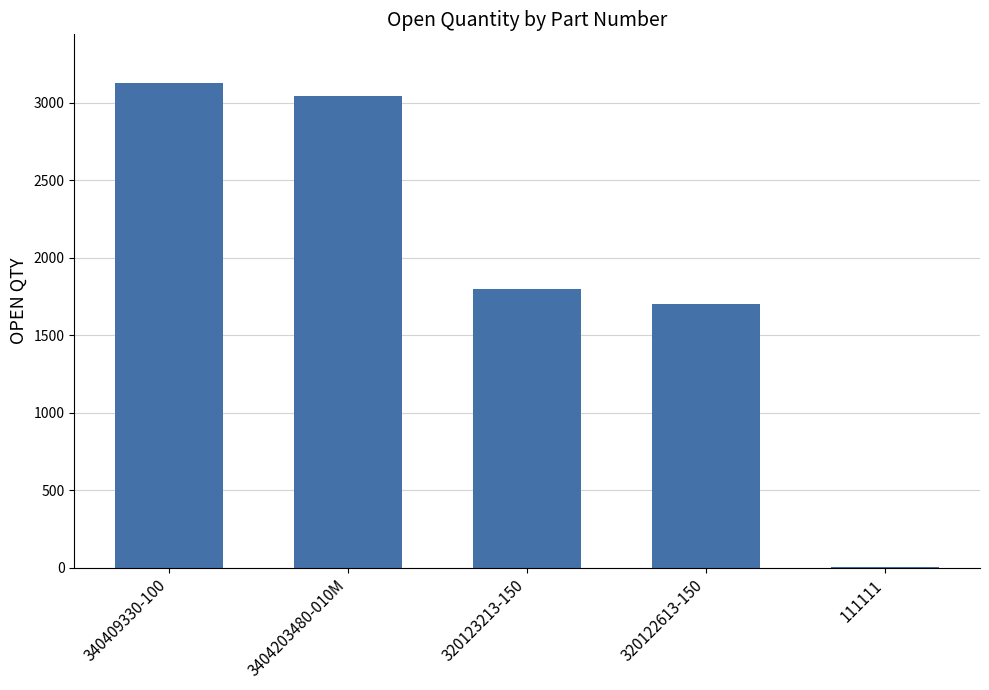

Which has a higher value, 340409330-100 or 320122613-150?

340409330-100